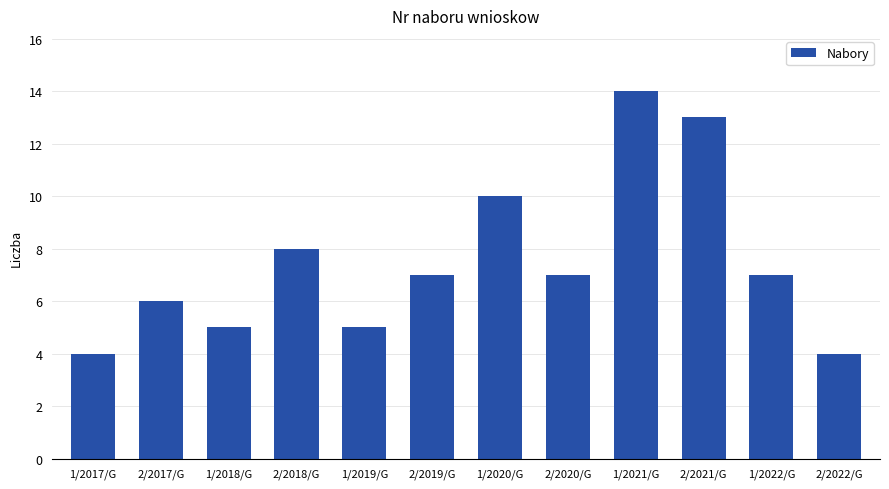

Does the chart contain any negative values?

No